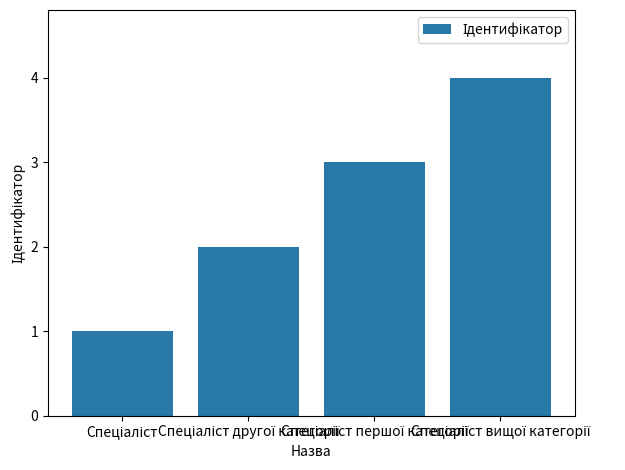

What is the maximum value shown in the chart?

4